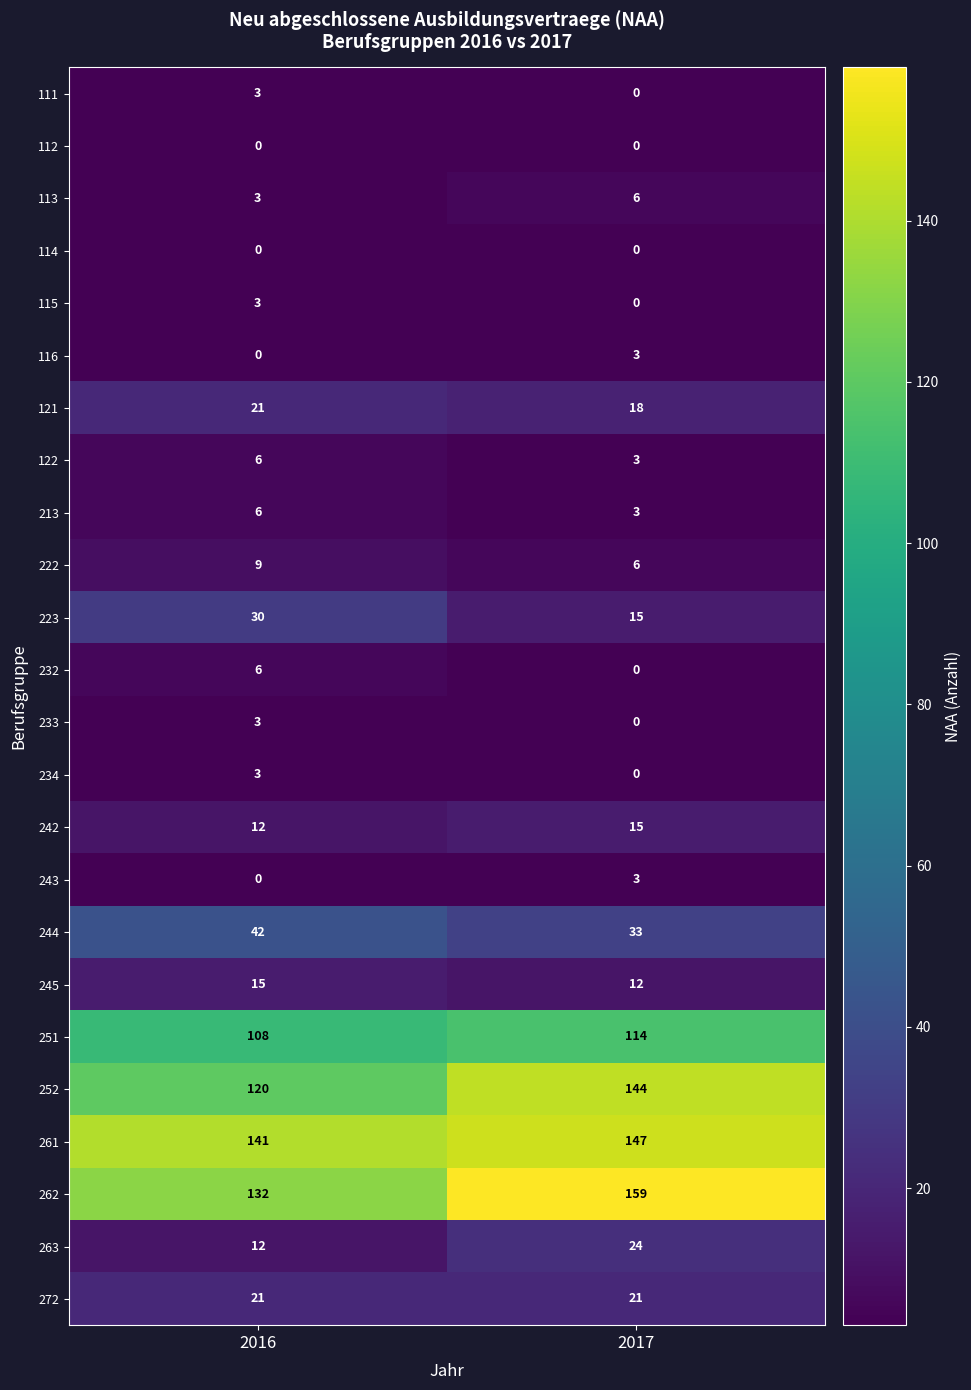

Which label corresponds to the largest value in the chart?

2017